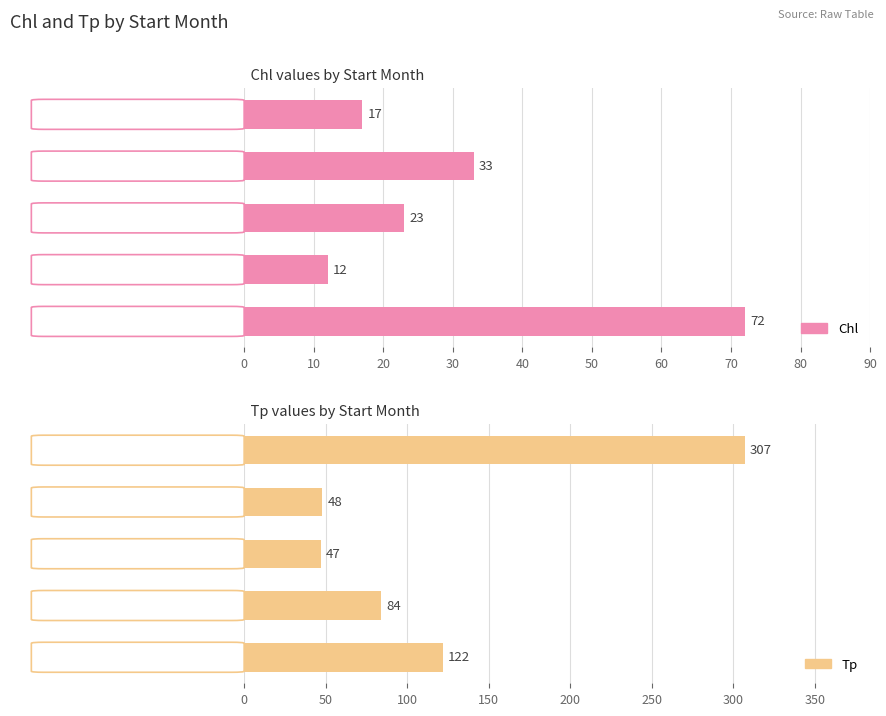

Which series has the largest total across all categories?

Tp